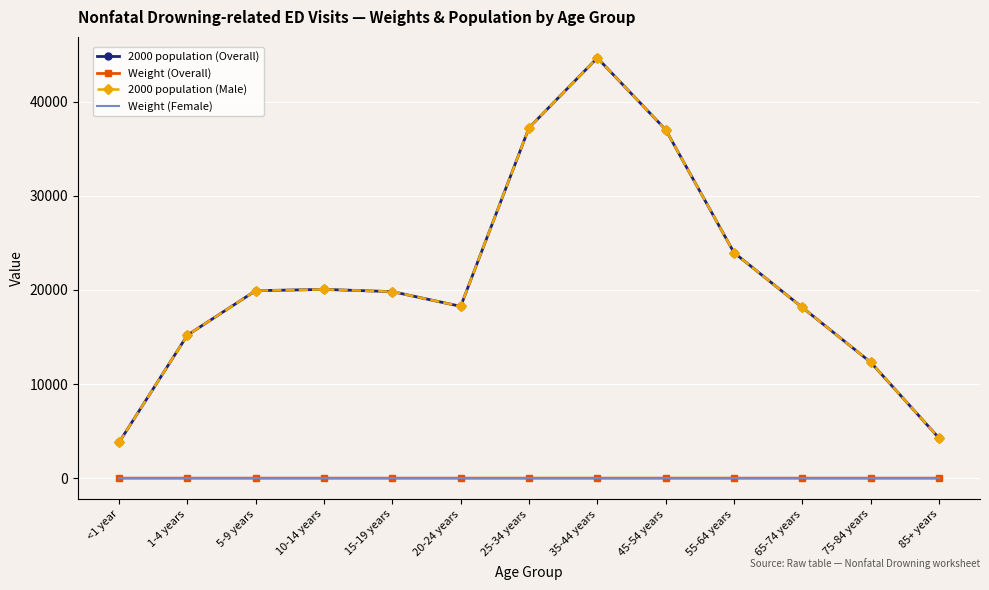

List the series in order of their peak value, highest first.

2000 population (Overall), 2000 population (Male), Weight (Overall), Weight (Female)